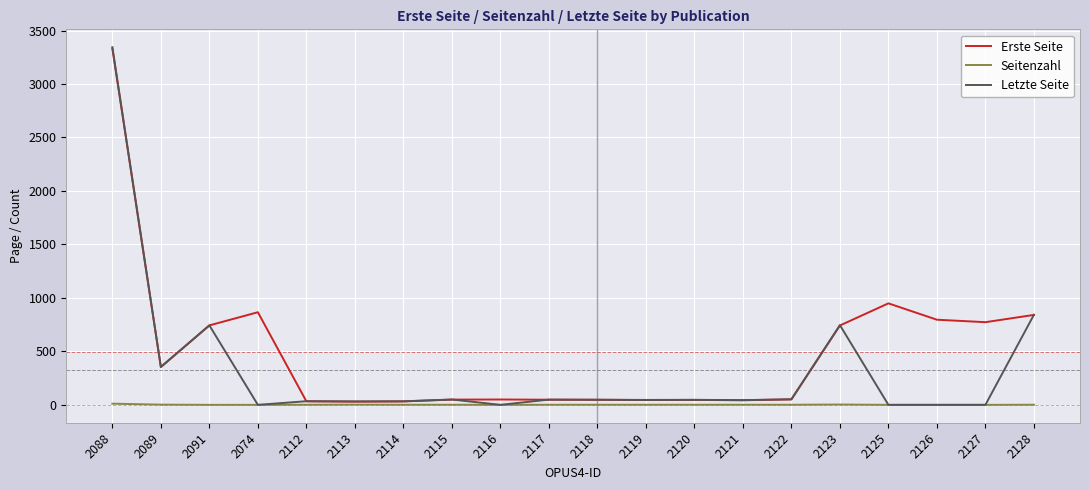

What is the sum of the Letzte Seite values at 2119 and 2112?

80